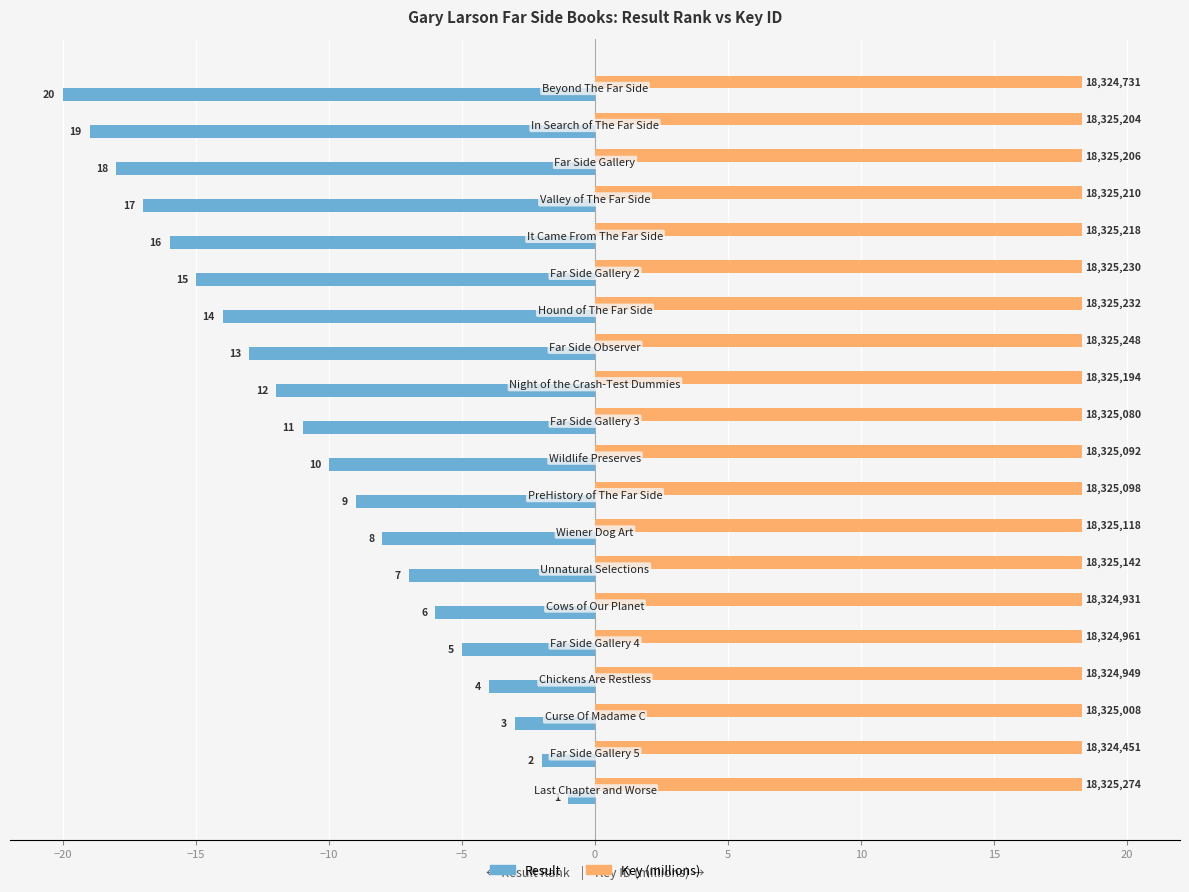

What are all the series names shown in the legend?

Result, Key (millions)